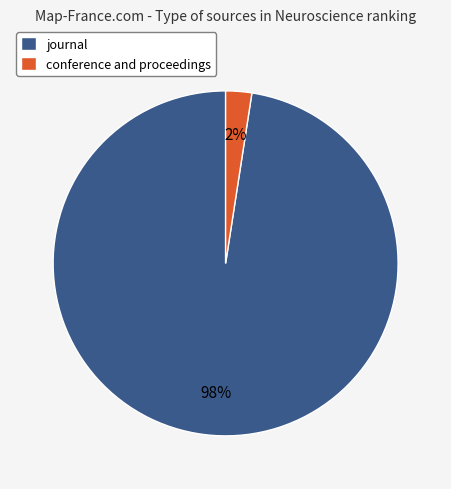

Which slice is the smallest?

conference and proceedings